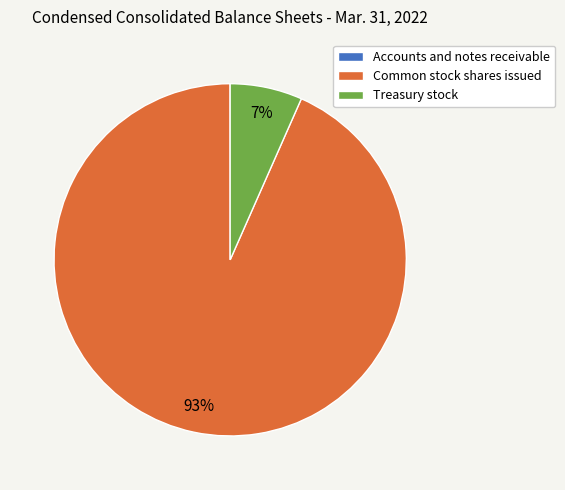

To the nearest percent, what is the difference between the largest and smallest slice percentages?

93%